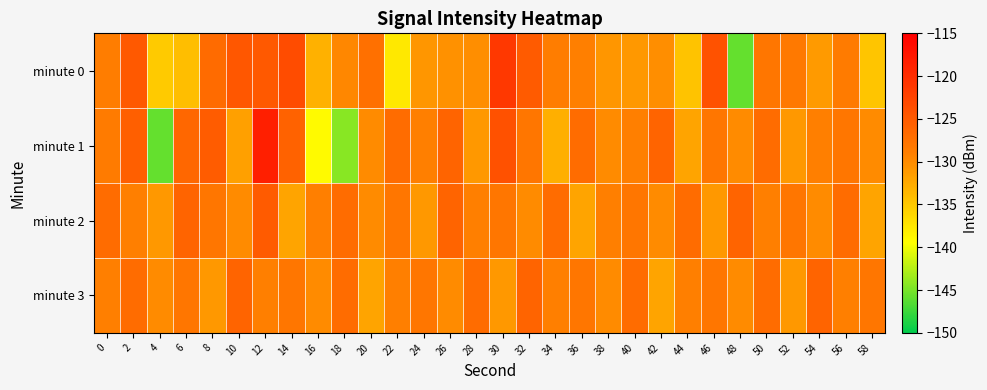

Which series has the largest total across all categories?

minute 2